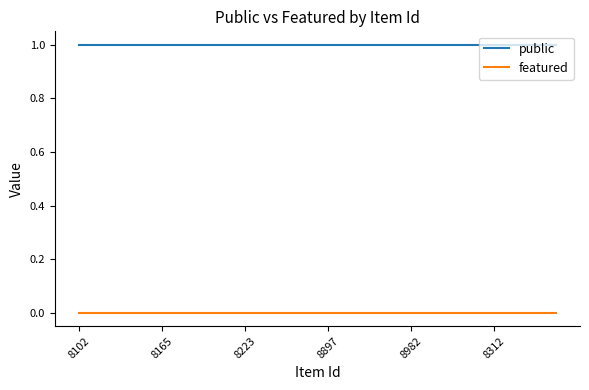

Reading left to right, list all the values displayed in this chart.

public: 1	1	1	1	1	1	1	1	1	1	1	1	1	1	1	1	1	1	1	1	1	1	1	1
featured: 0	0	0	0	0	0	0	0	0	0	0	0	0	0	0	0	0	0	0	0	0	0	0	0